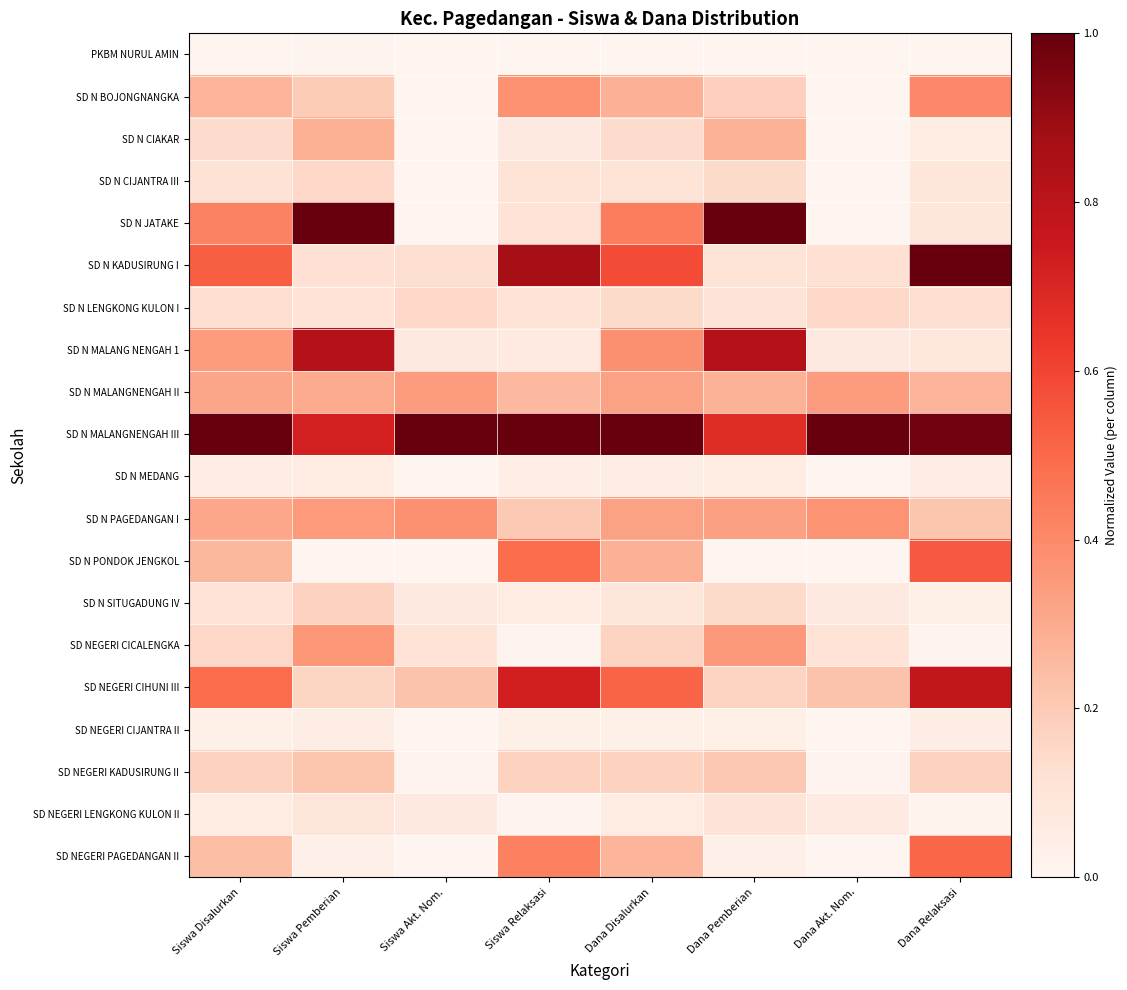

What is the spread (max minus min) of values at Dana Akt. Nom.?

1.0